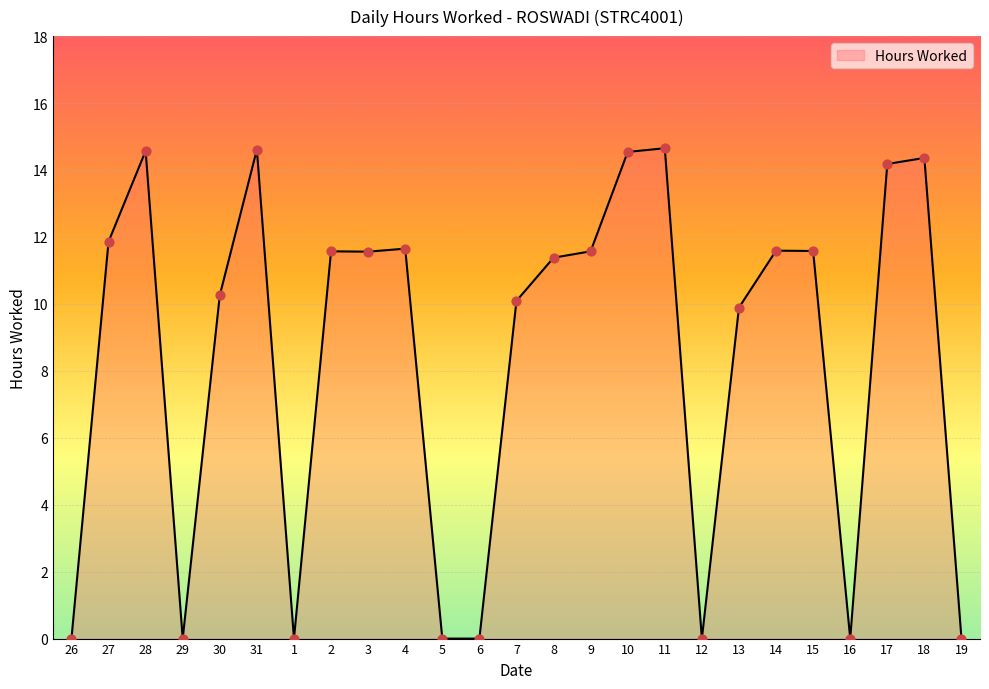

Which has a higher value, 4 or 12?

4